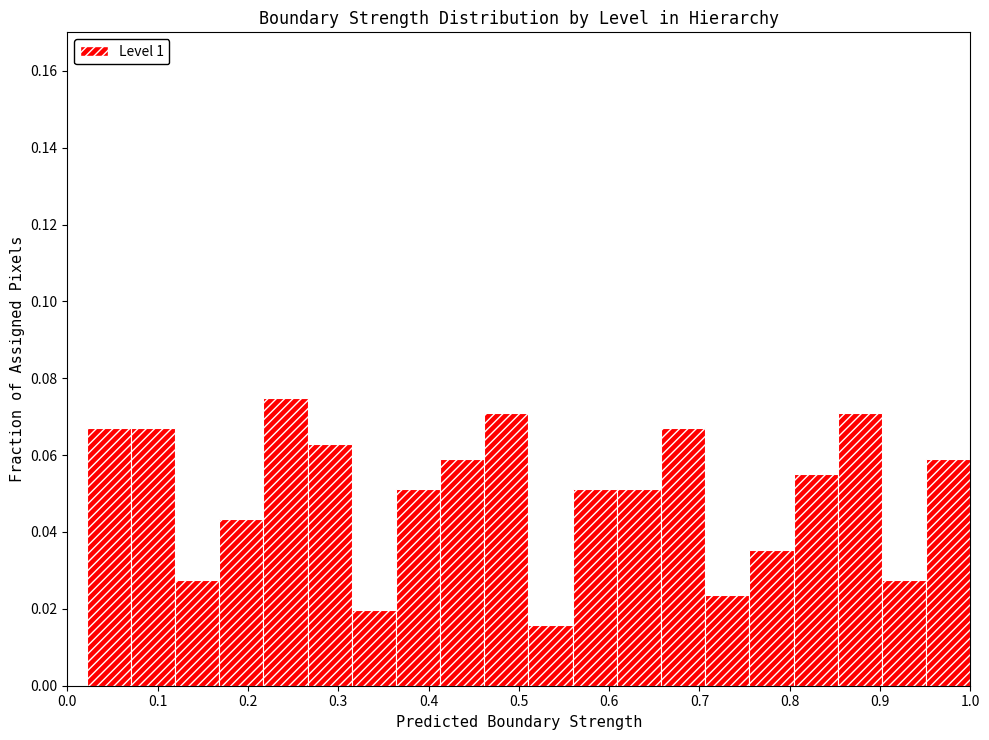

What is the height of the bar covering 0.51 to 0.56 on the x-axis? Neither the bar edges nor the heights are printed on the chart, so give them approximately, as read against the axes.

0.016